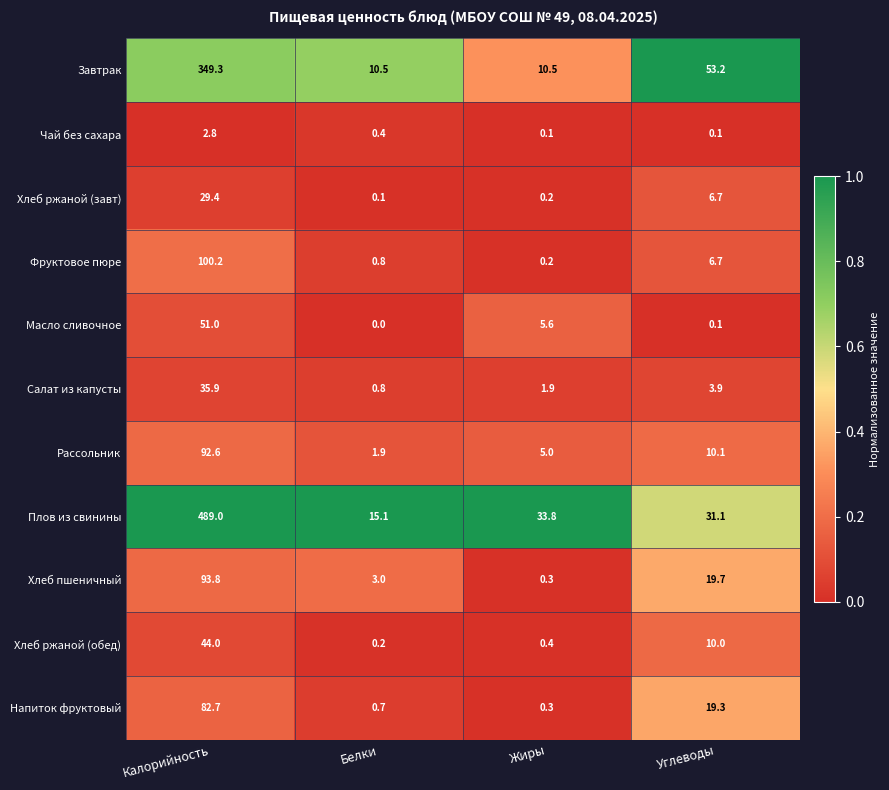

At which label does Салат из капусты first exceed 3?

Калорийность